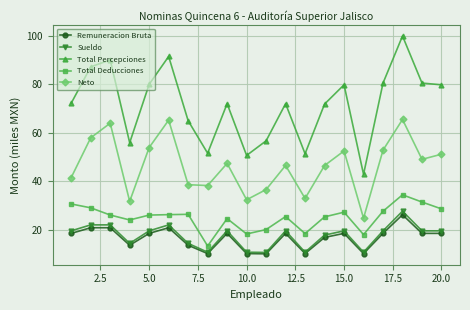

What is the difference between the maximum and second lowest values in the Total Deducciones series?

16.4